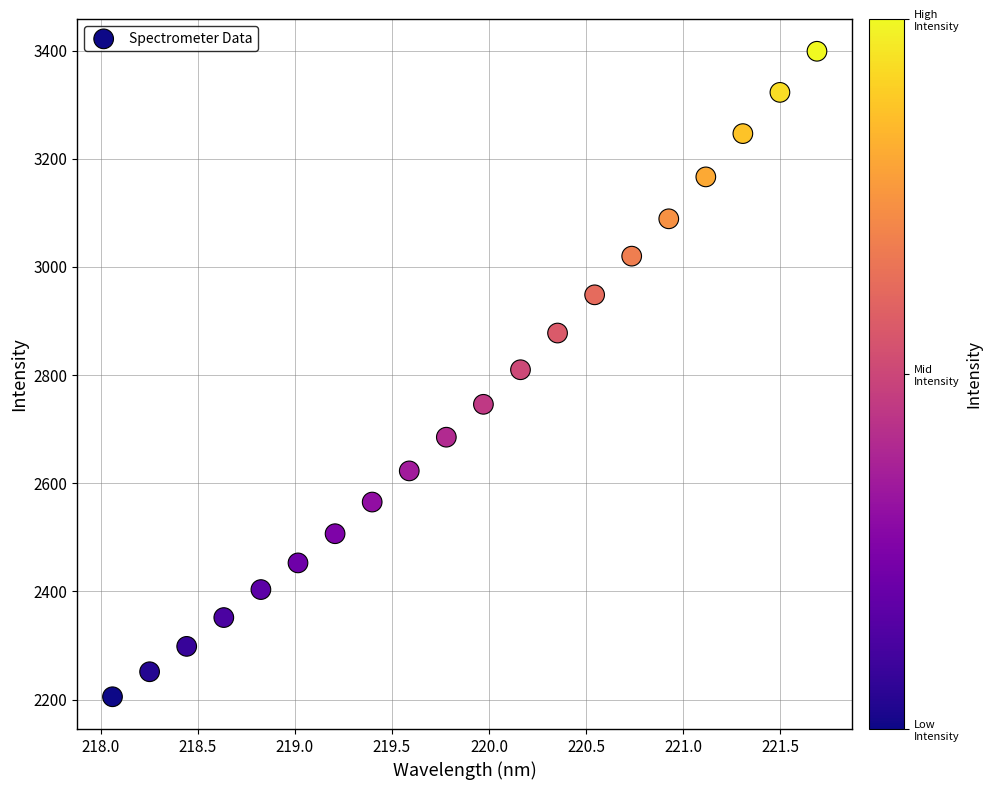

What is the range of X values (max minus min)?

3.6